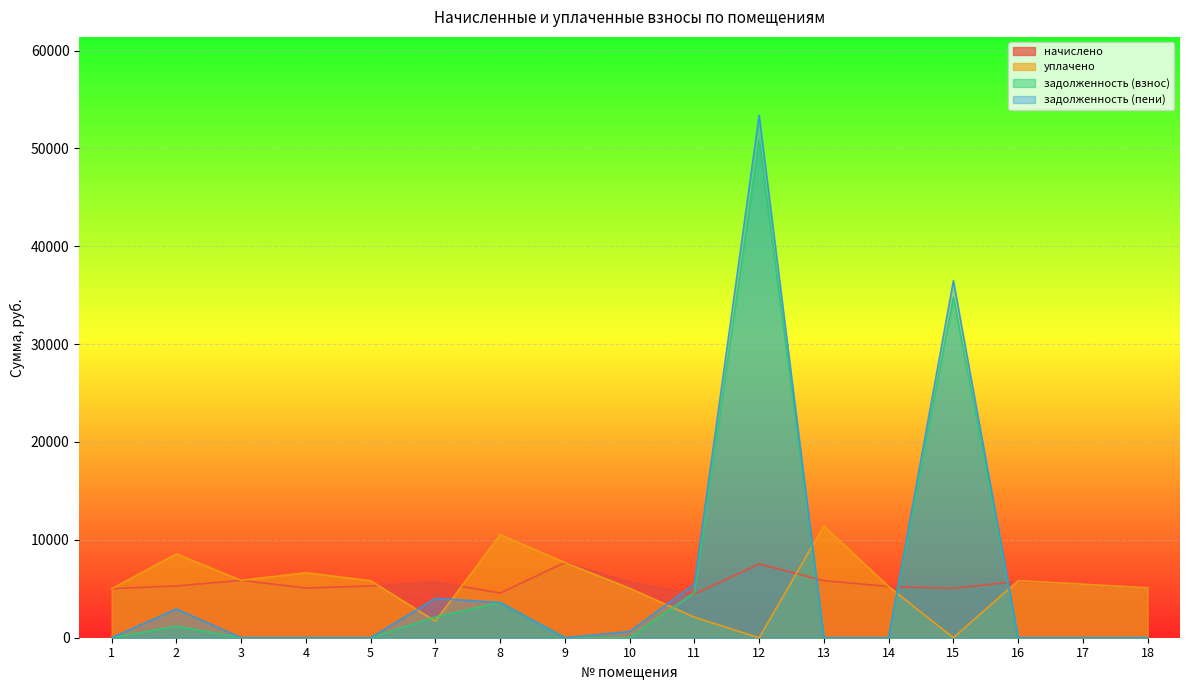

What is the average value of the задолженность (пени) series?

6266.4